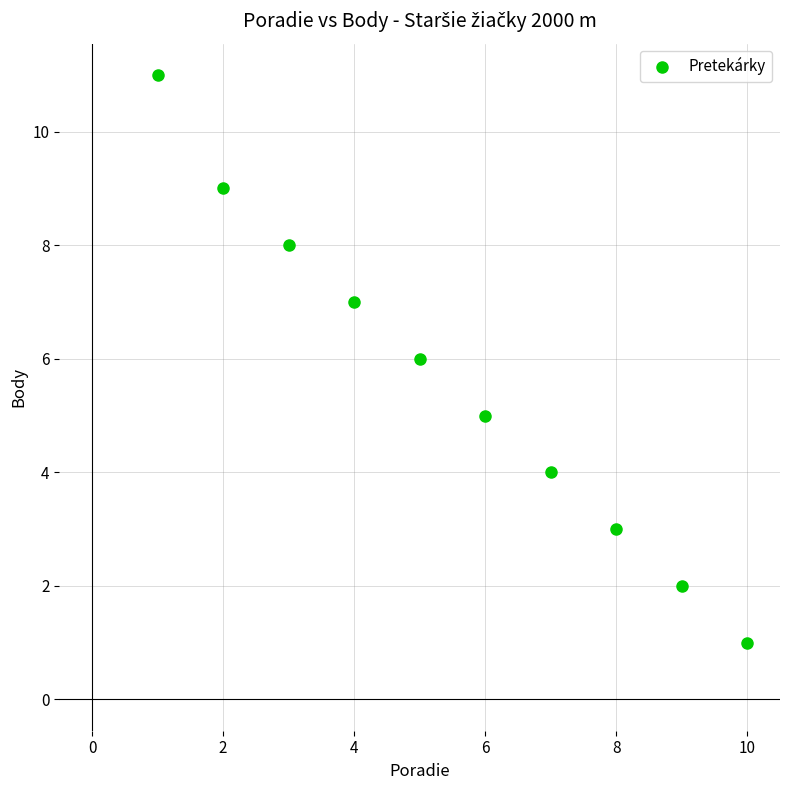

What is the average Y value?

6